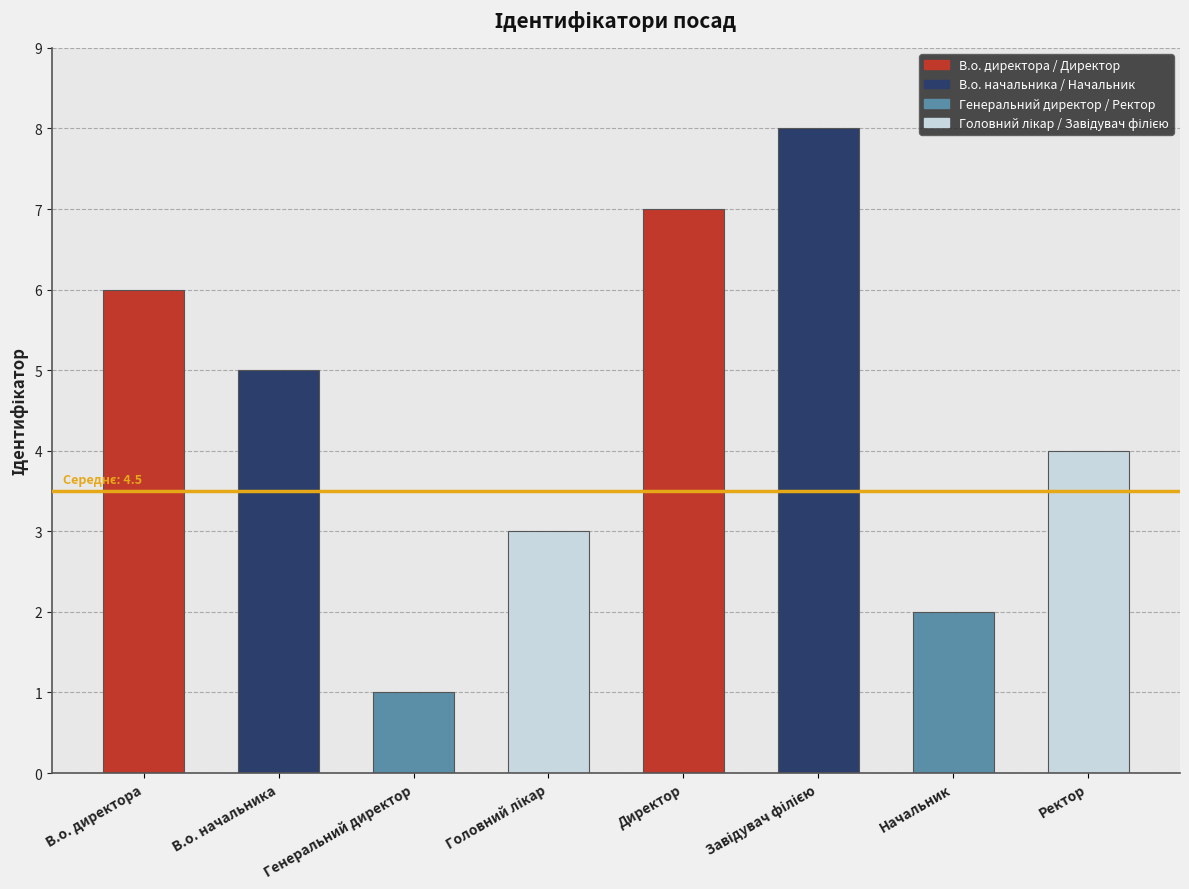

Read the value at В.о. начальника.

5